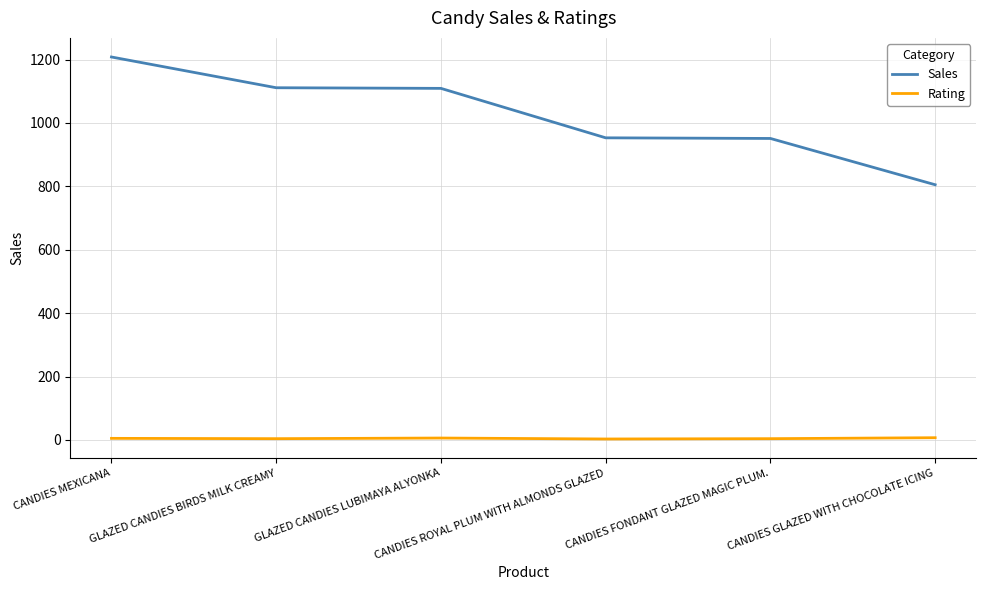

What are all the series names shown in the legend?

Sales, Rating